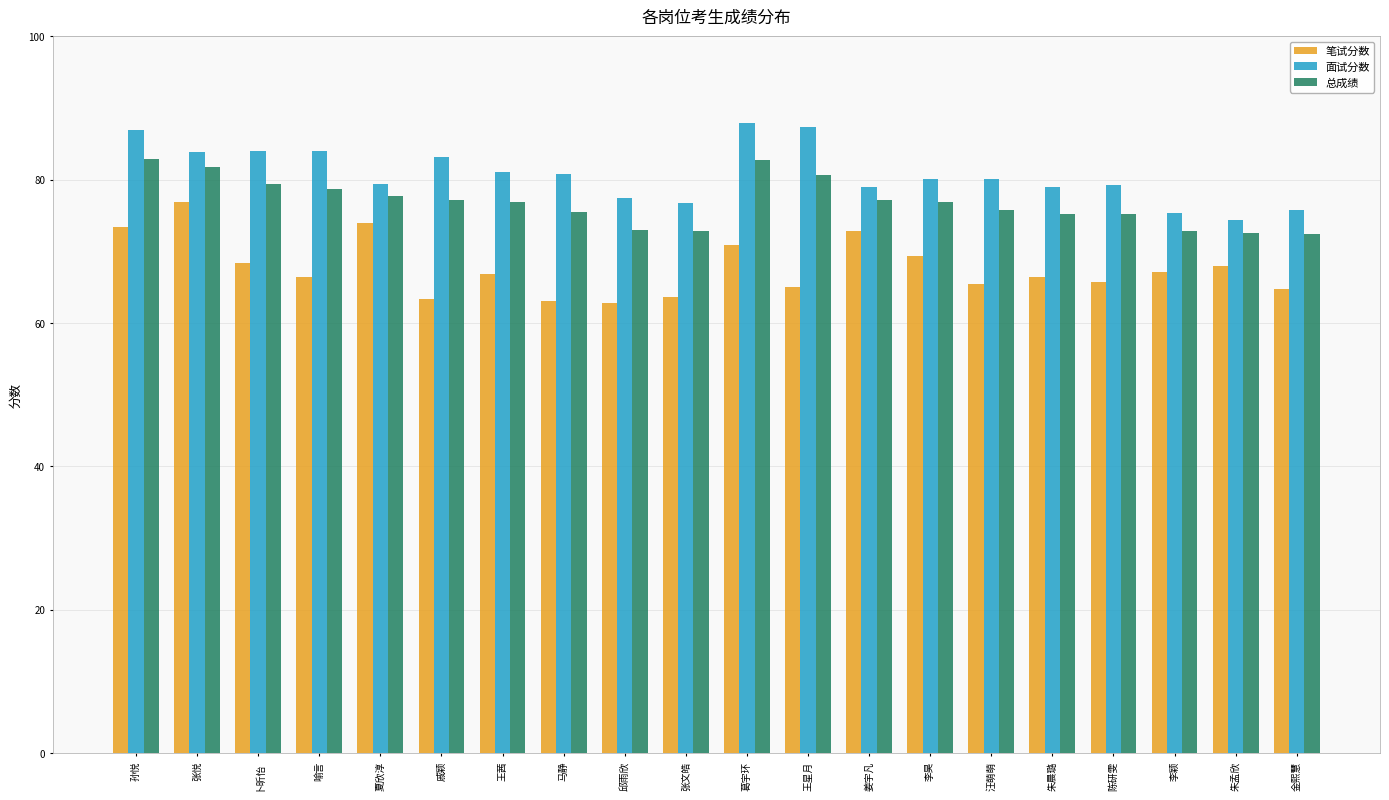

How many categories are shown in the chart?

20